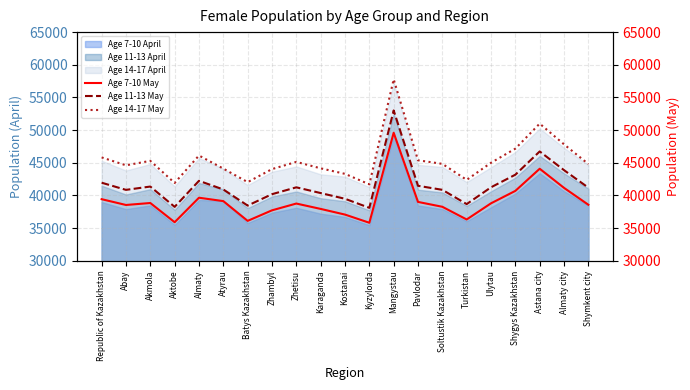

The value of Age 11-13 April at Astana city is 10475. True or false?

False